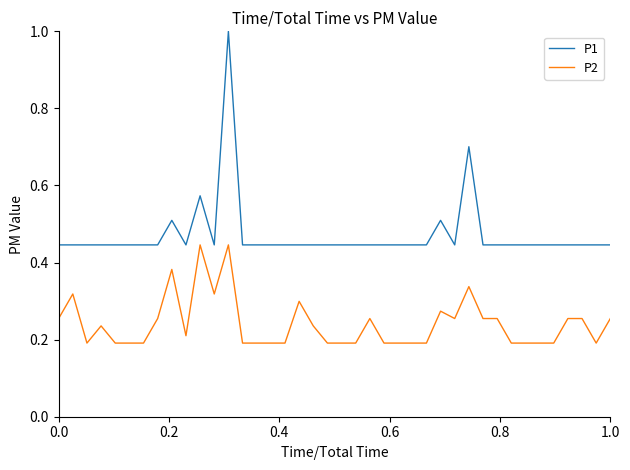

How many lines are shown in the chart?

2